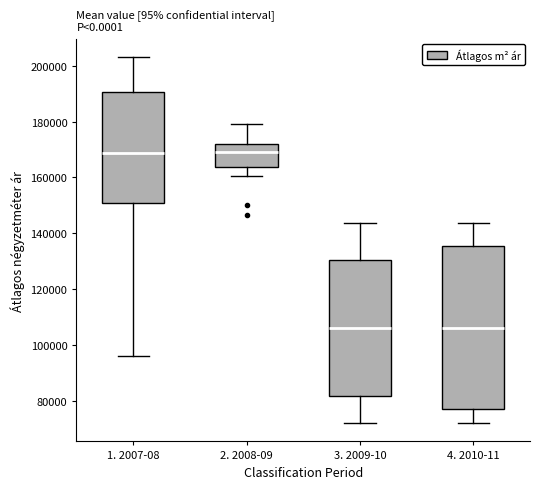

Reading left to right, read every box against the y-axis: the position of its median line, the range the box covers, and the ends of its whiskers. The values are not printed on the chart, so give them approximately, as read against the axis.

1. 2007-08: median 168000, box 150000 to 190000, whiskers 96000 to 204000
2. 2008-09: median 170000, box 164000 to 172000, whiskers 160000 to 180000
3. 2009-10: median 106000, box 82000 to 130000, whiskers 72000 to 144000
4. 2010-11: median 106000, box 78000 to 136000, whiskers 72000 to 144000